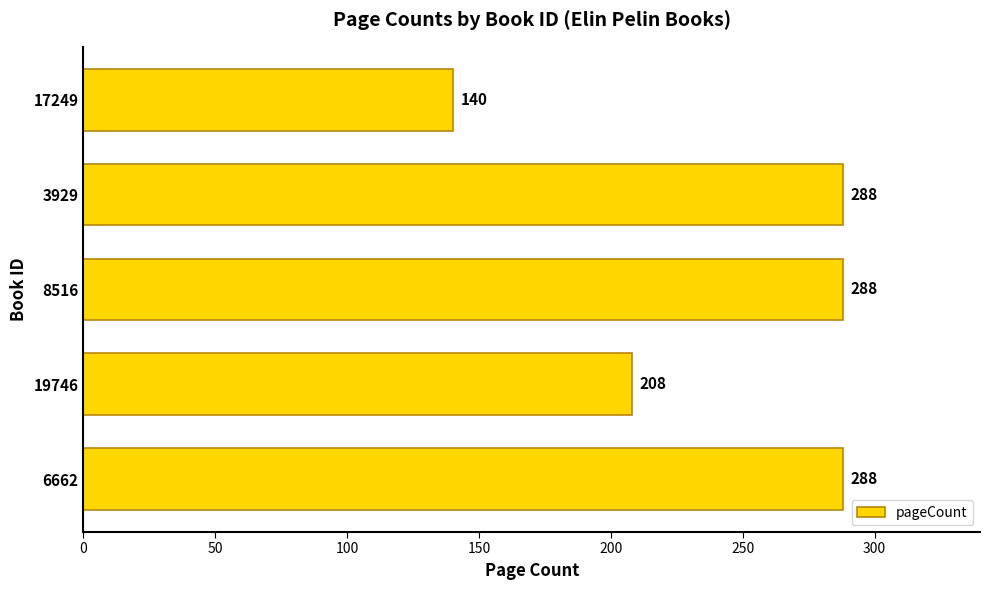

How many series are shown in this chart?

1